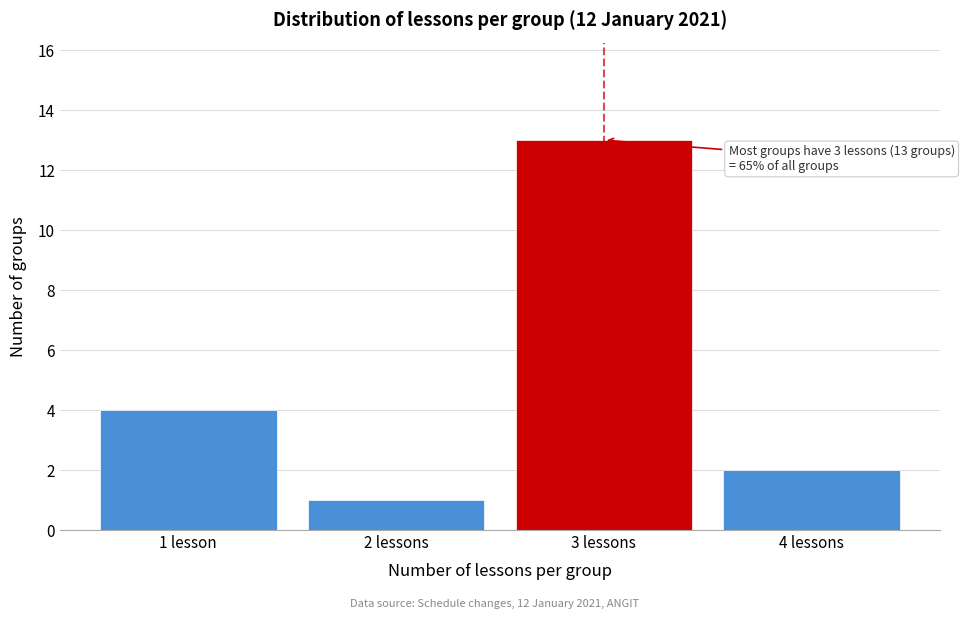

Reading left to right, what are all the values shown in this chart?

1 lesson=4	2 lessons=1	3 lessons=13	4 lessons=2